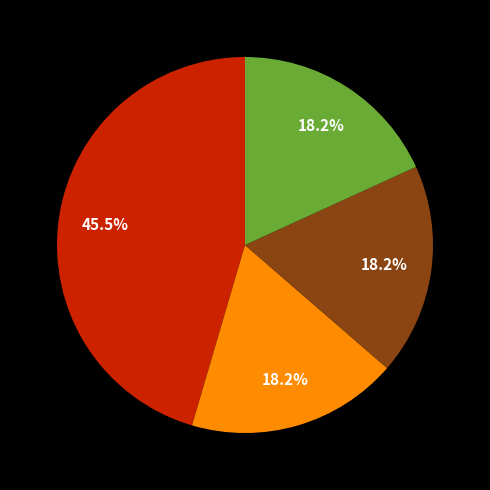

Is there a majority slice in this chart?

No